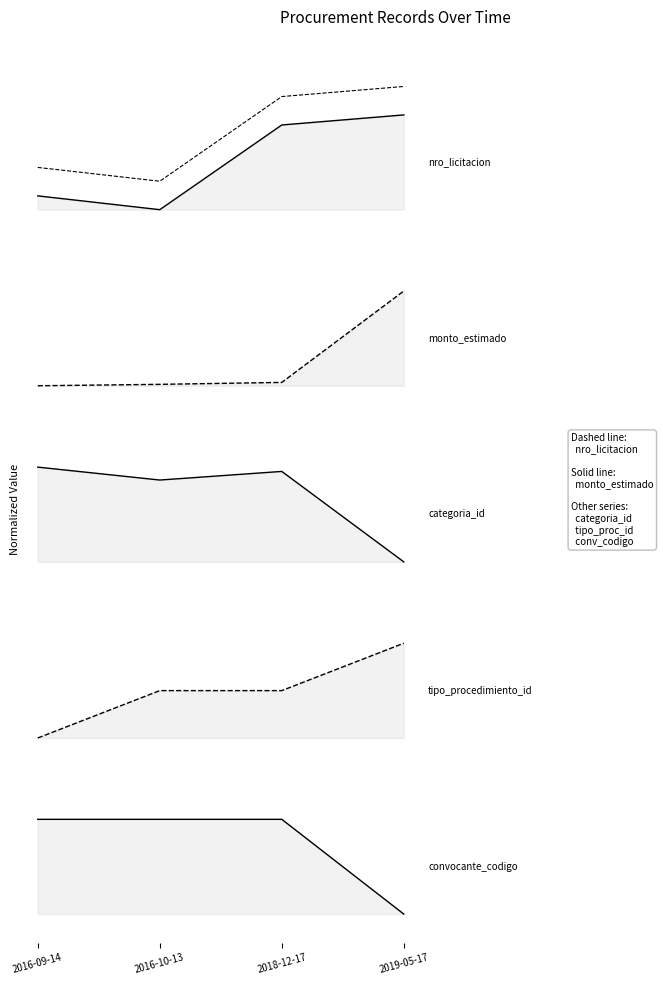

How many lines are shown in the chart?

6